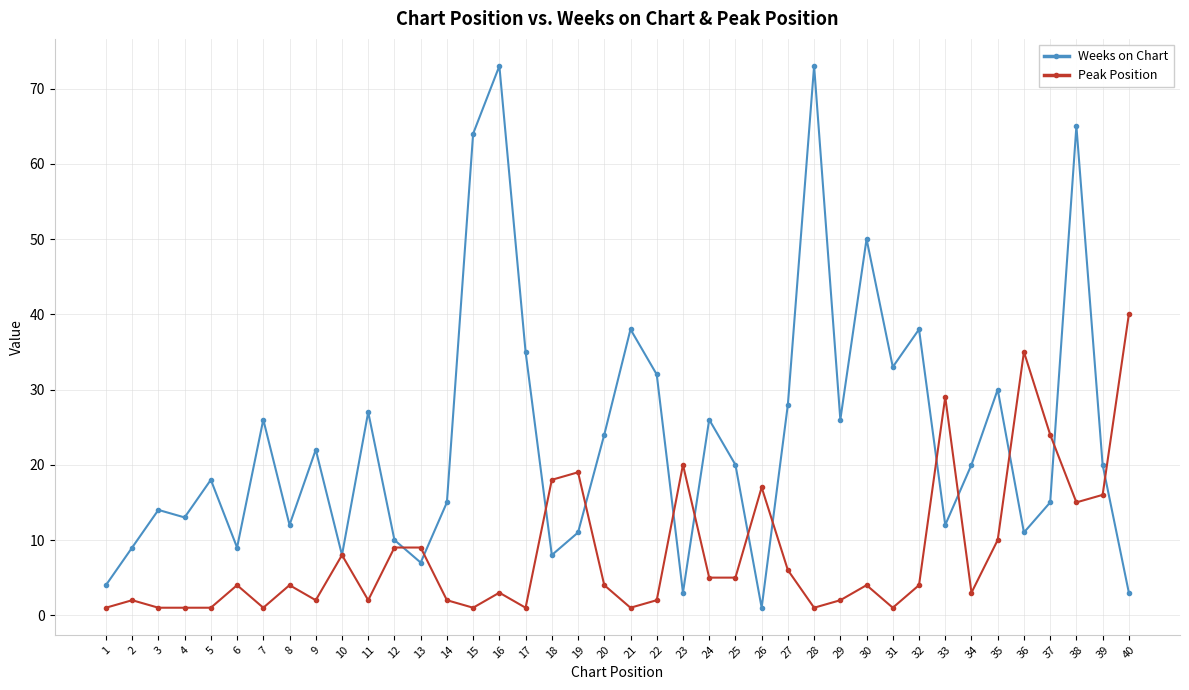

True or false: Weeks on Chart has more than 0 interior local peaks.

True